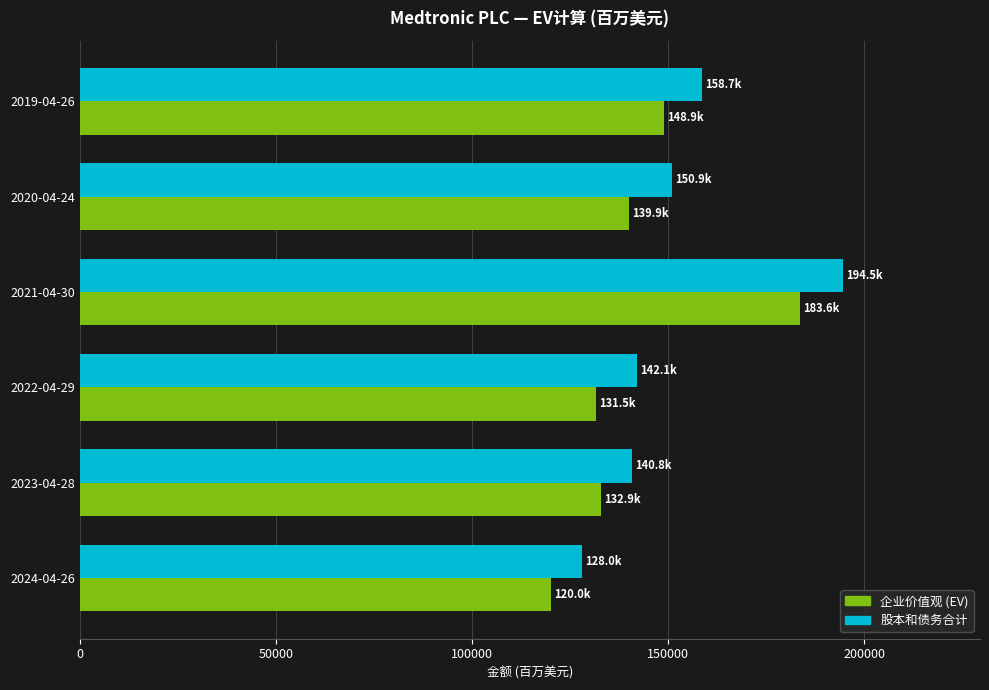

What is the minimum value for 股本和债务合计?

128030